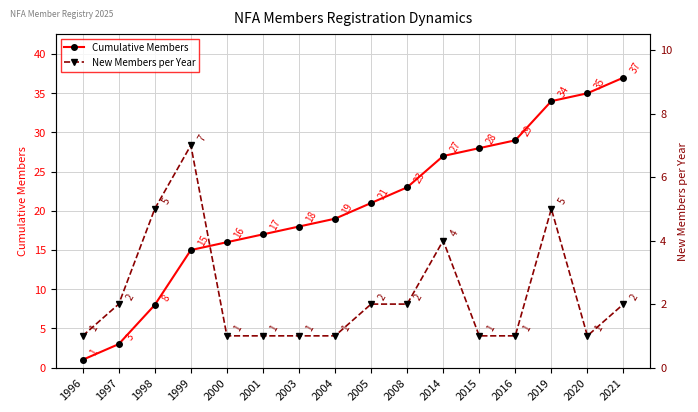

In New Members per Year, how many points are higher than both neighbors (excluding endpoints)?

3